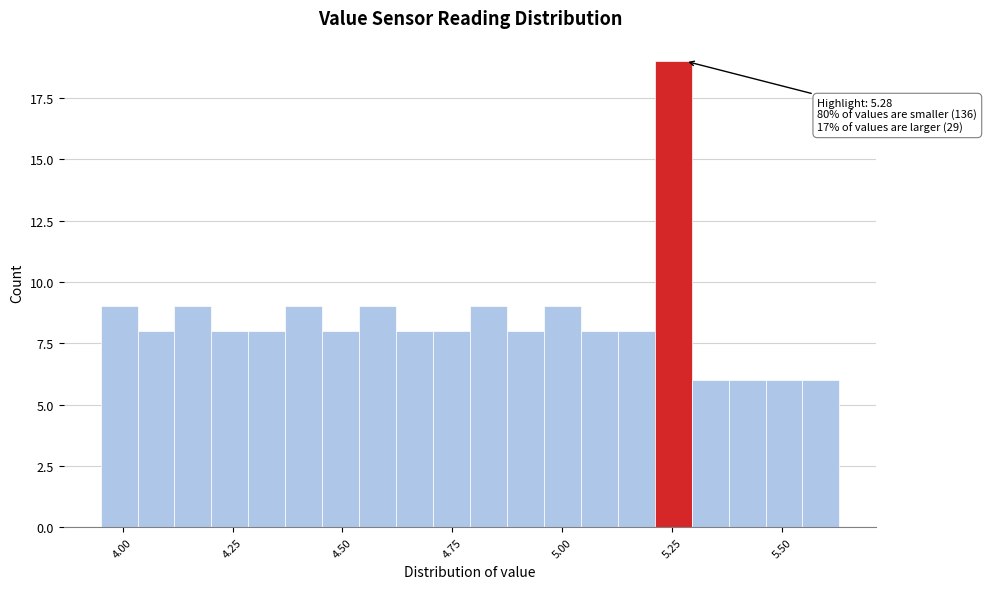

Around what value on the x-axis is the tallest bar? Give the approximate position of its centre, as read against the axis.

5.25